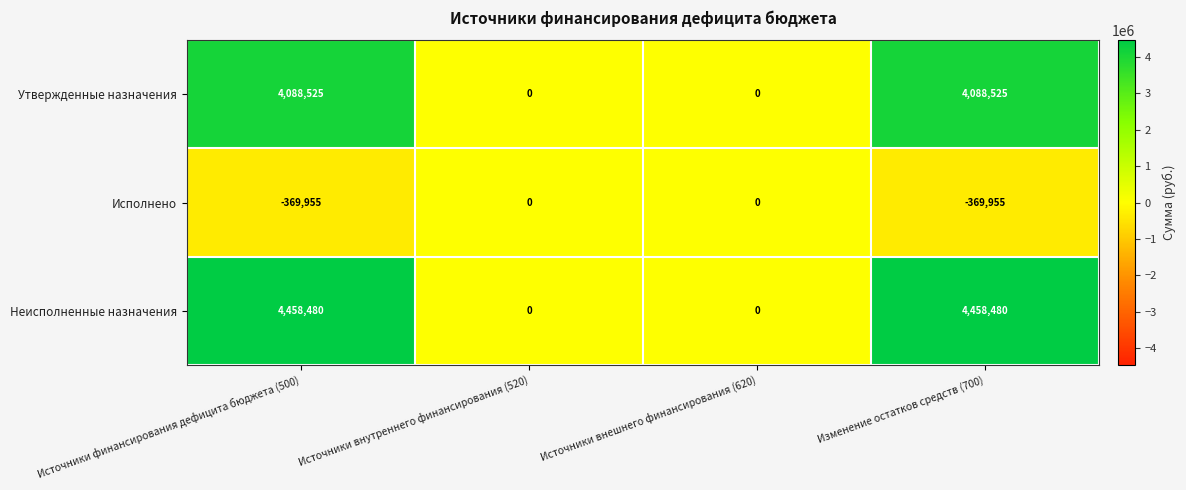

How many Исполнено values are between -369955 and 0?

4